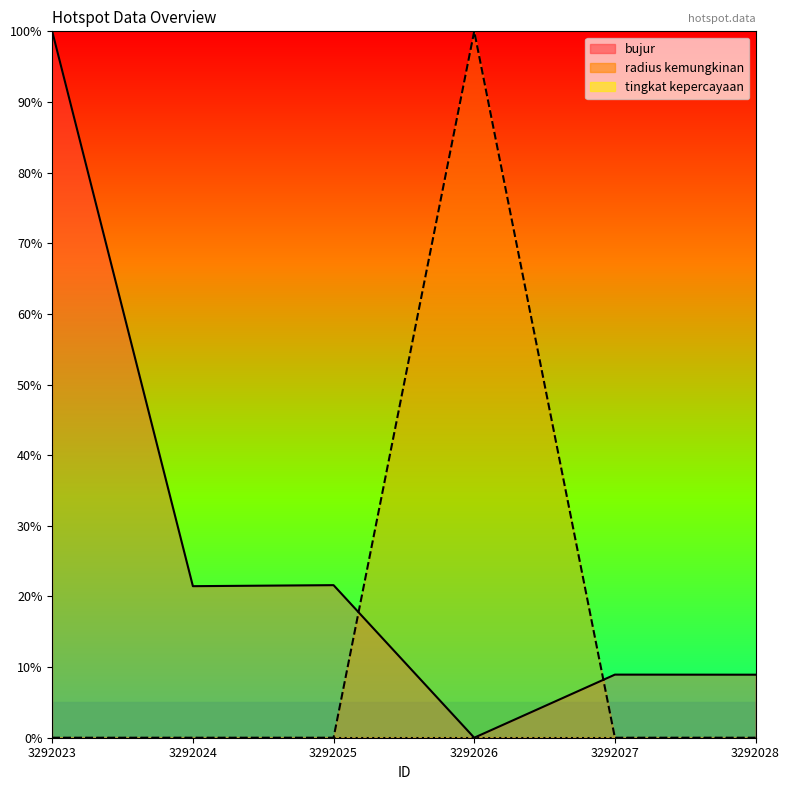

Which label corresponds to the smallest value in the chart?

3292023